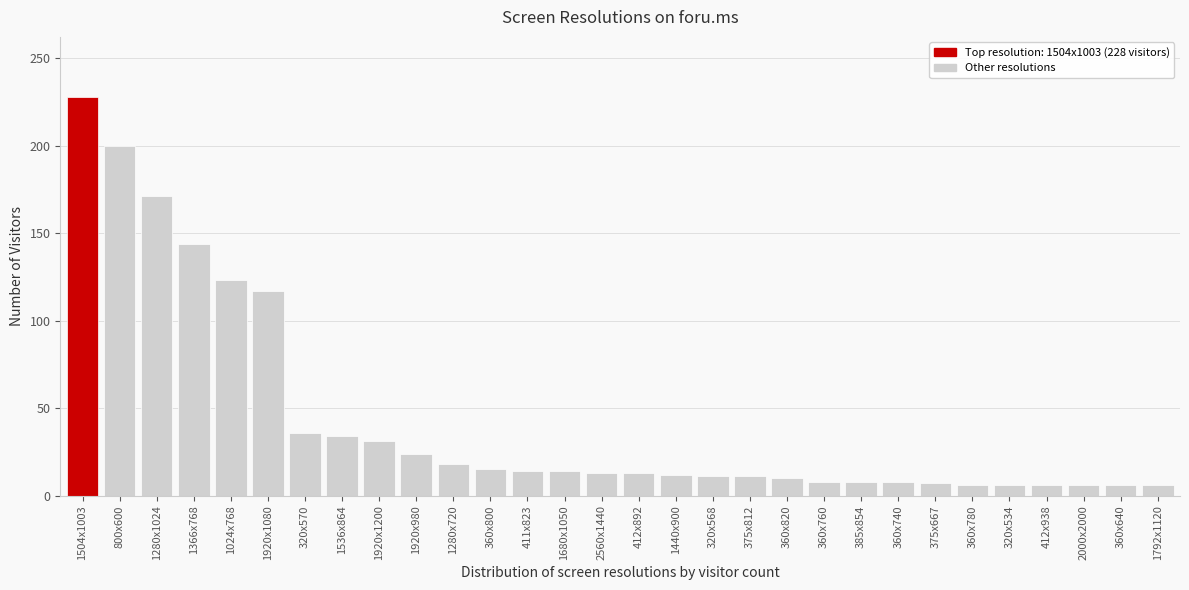

What is the label of the 3rd bar from the right?

2000x2000